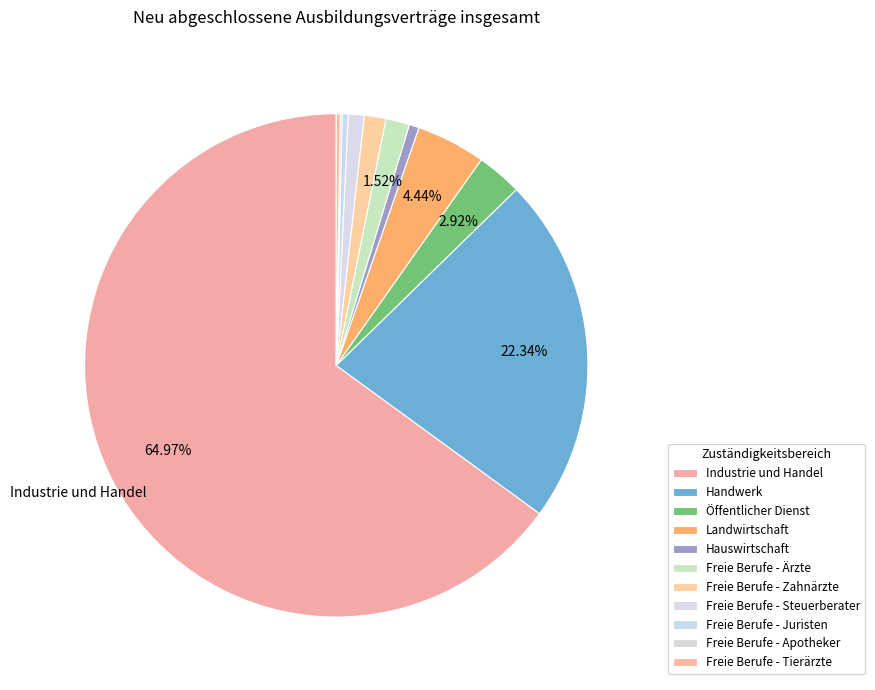

The Freie Berufe - Juristen slice represents 1% of the pie. True or false?

False